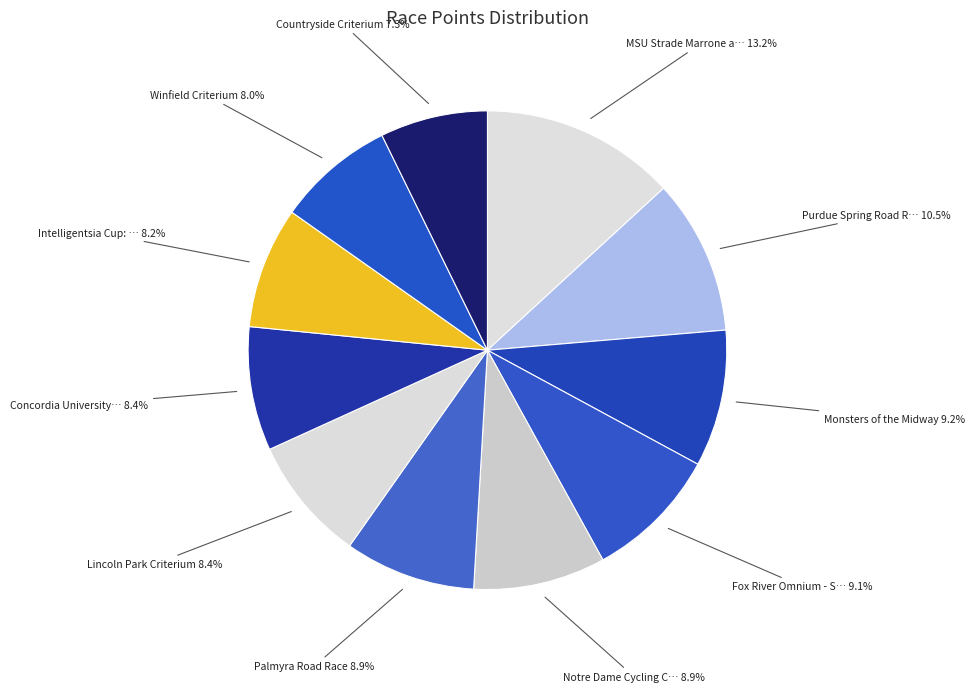

Count the number of slices in the pie.

11